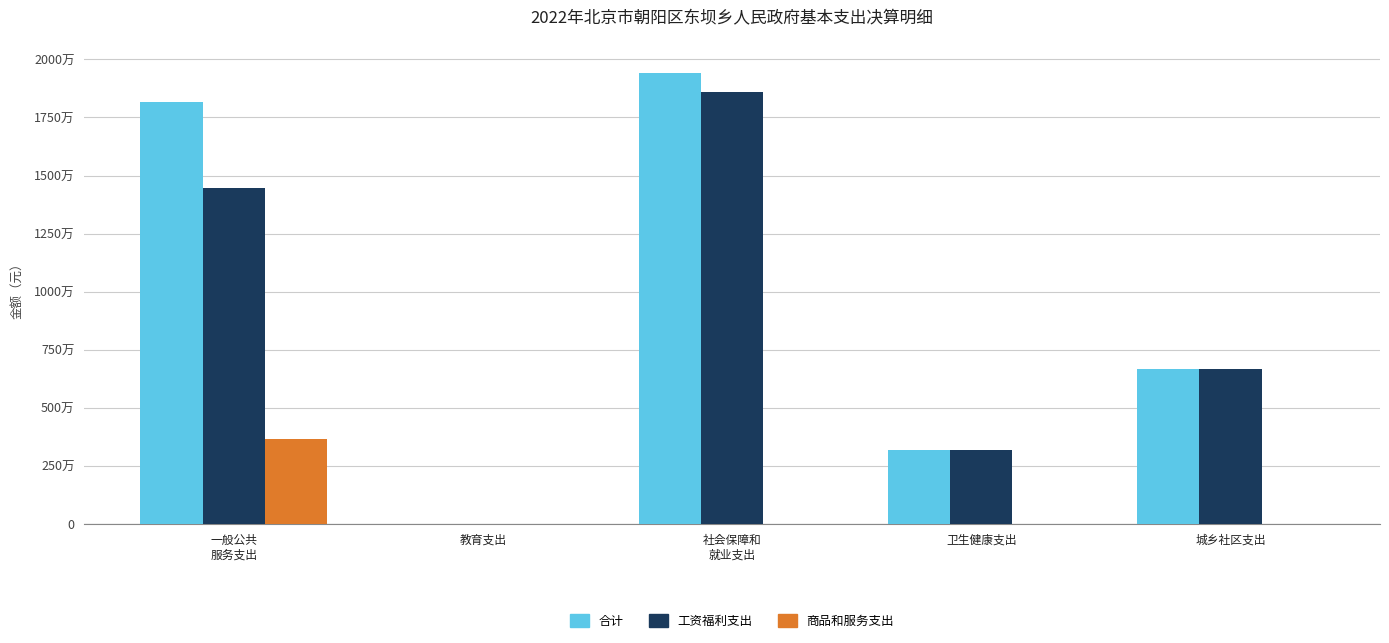

Rank the series at 卫生健康支出 from highest to lowest value.

合计, 工资福利支出, 商品和服务支出